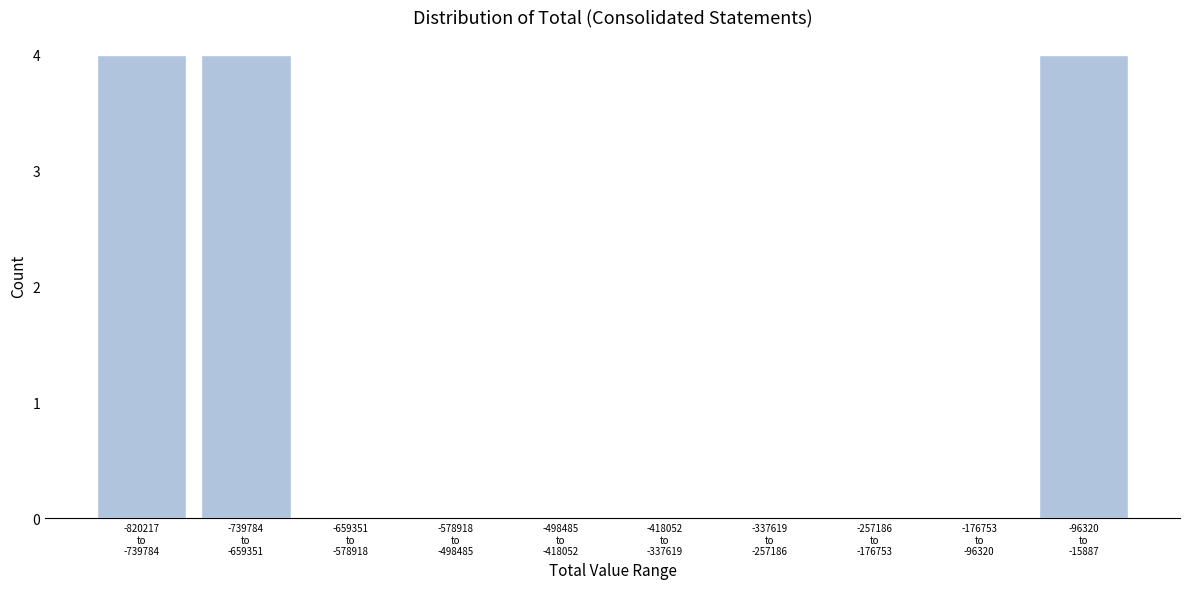

What is the maximum value shown in the chart?

4